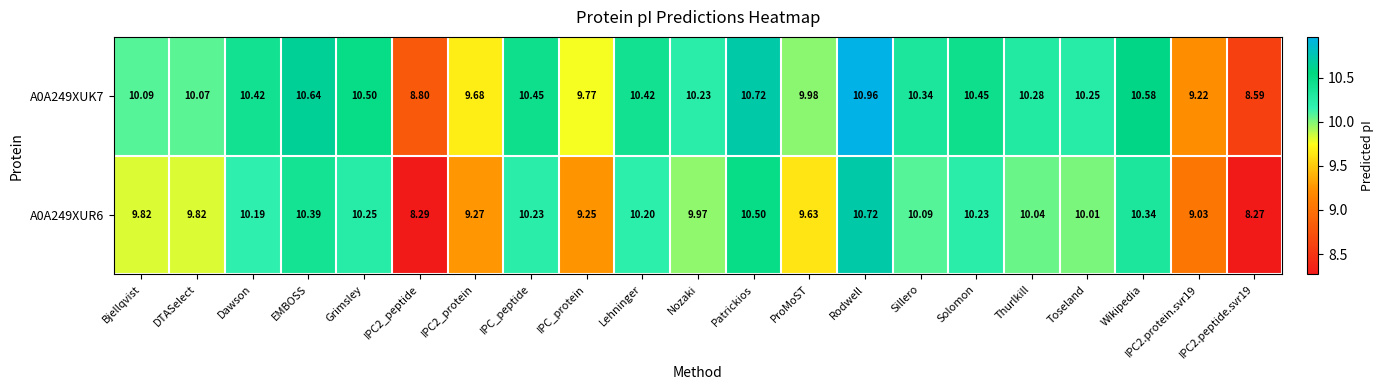

Which series has the largest total across all categories?

A0A249XUK7